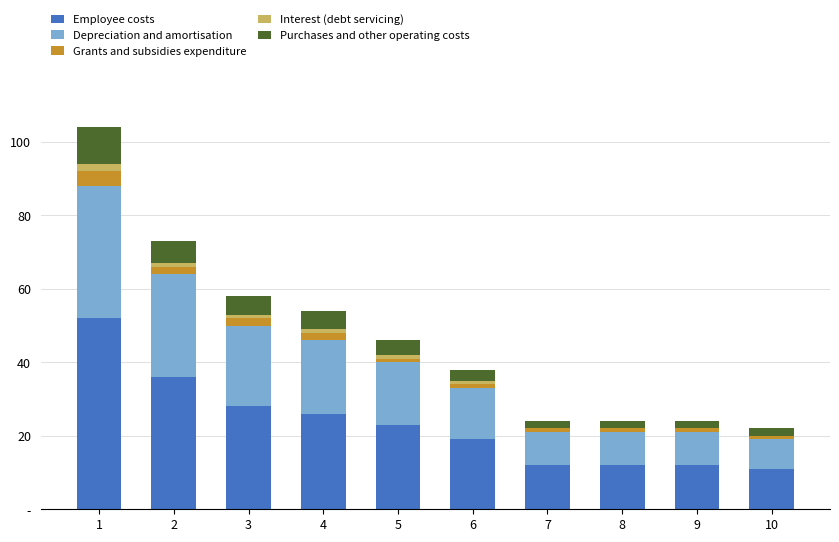

What are all the series names shown in the legend?

Employee costs, Depreciation and amortisation, Grants and subsidies expenditure, Interest (debt servicing), Purchases and other operating costs